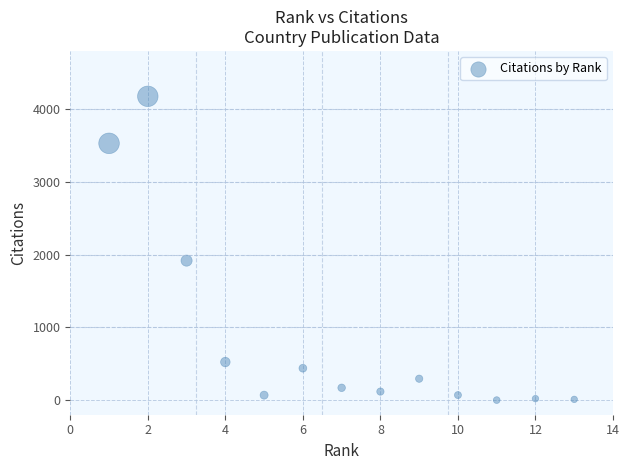

What Y value in the scatter plot is closest to 2088?

1918